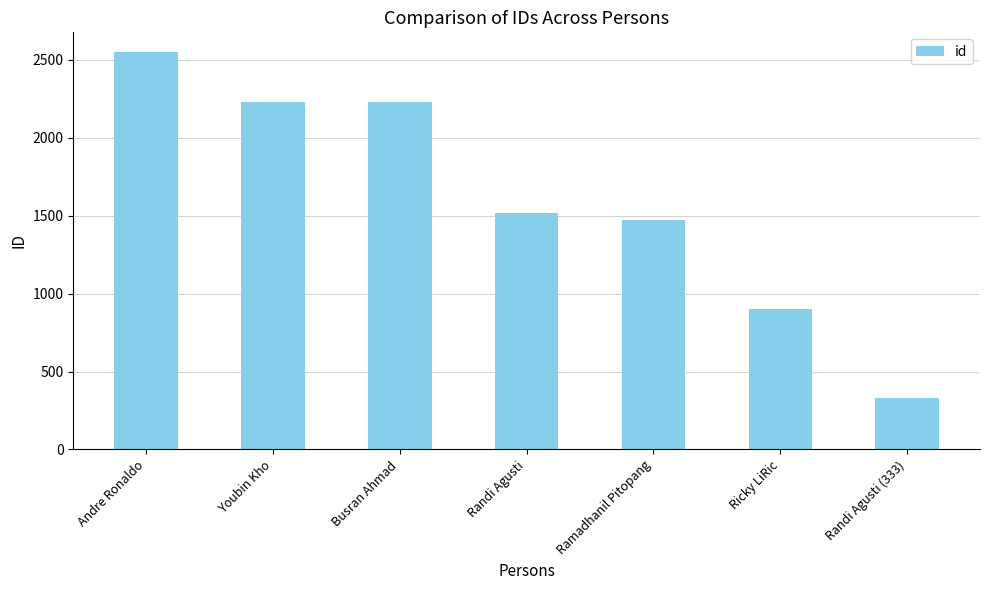

What is the label of the 6th bar from the left?

Ricky LiRic